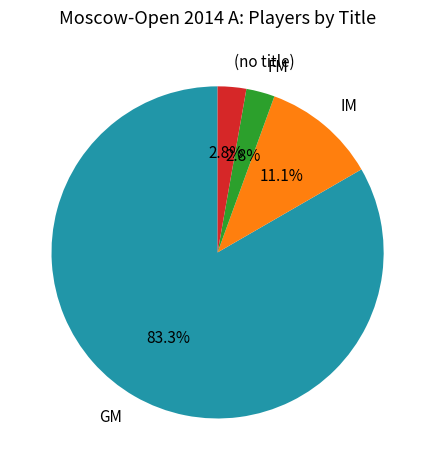

Which slice is the largest?

GM